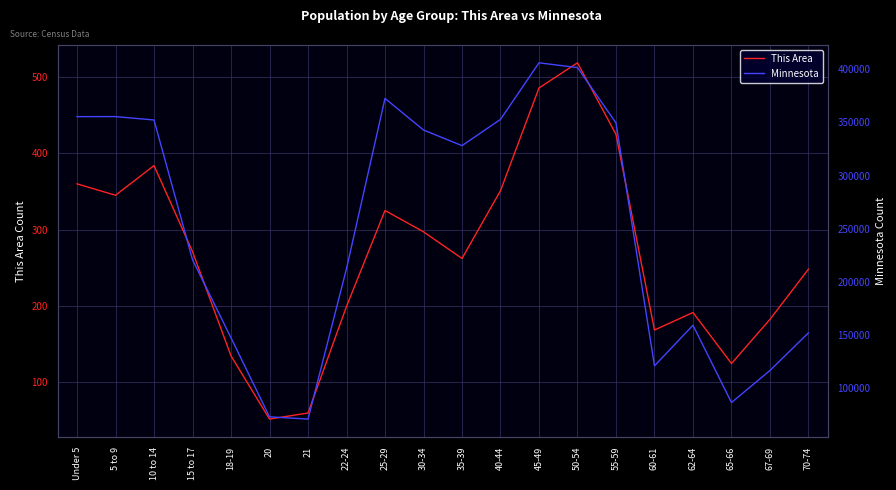

Rank the series by their average value, from lowest to highest.

This Area, Minnesota